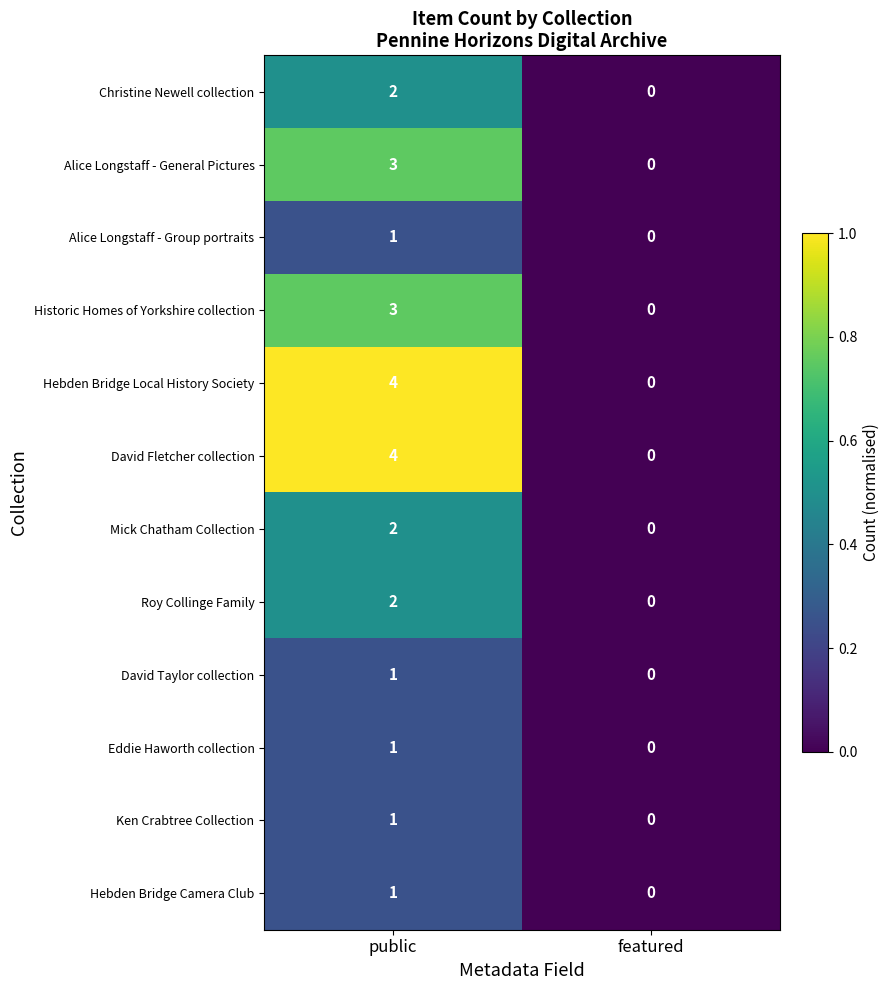

At which category is the sum across all series the highest?

public